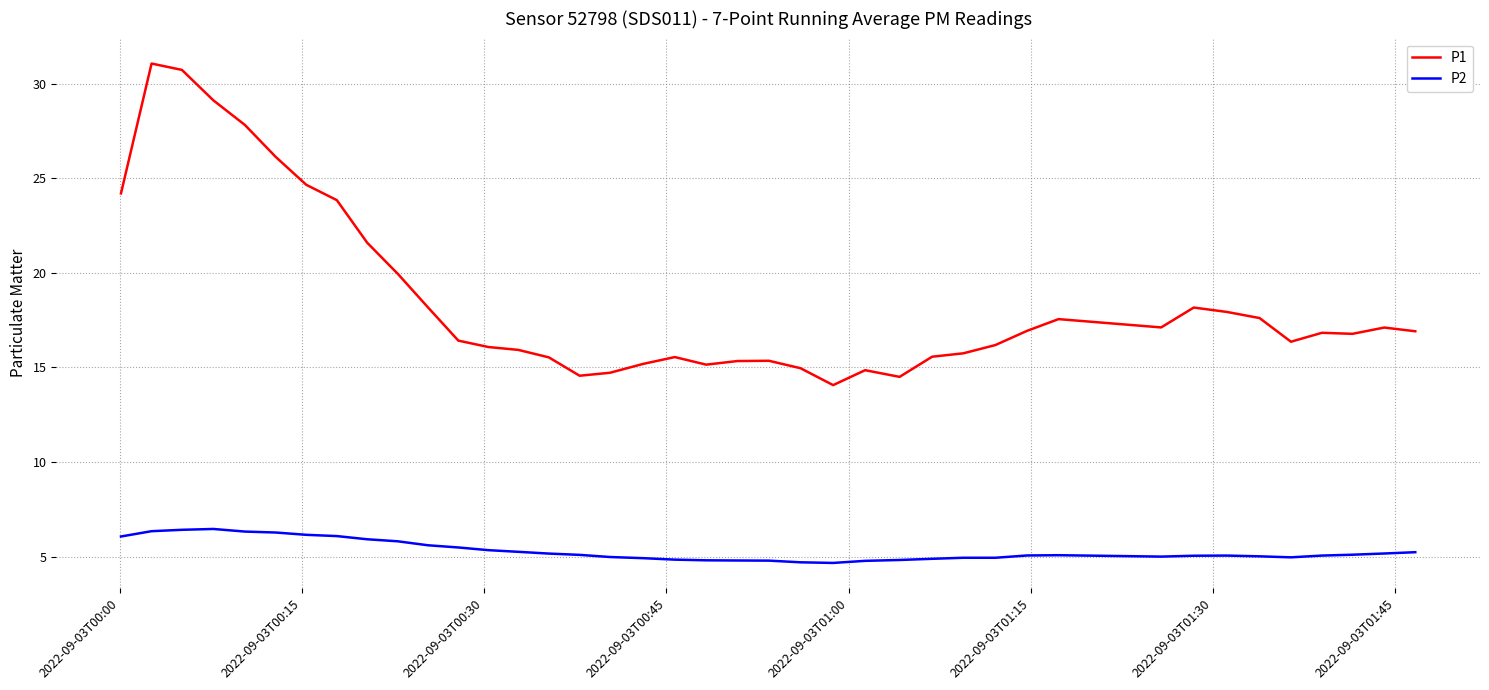

Which series has the widest spread of values?

P1